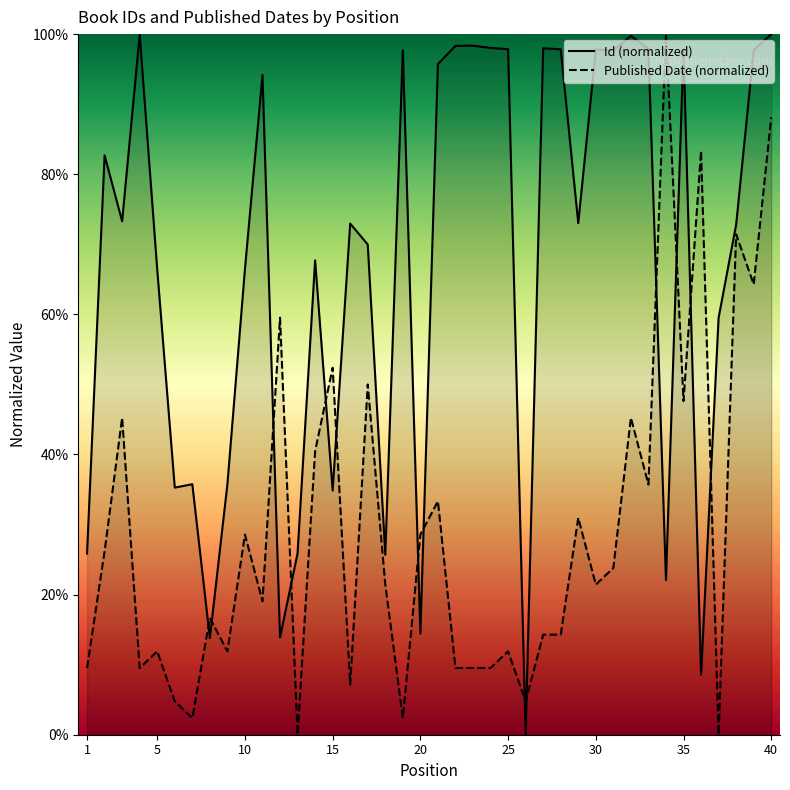

At how many categories does at least one series exceed 0?

40